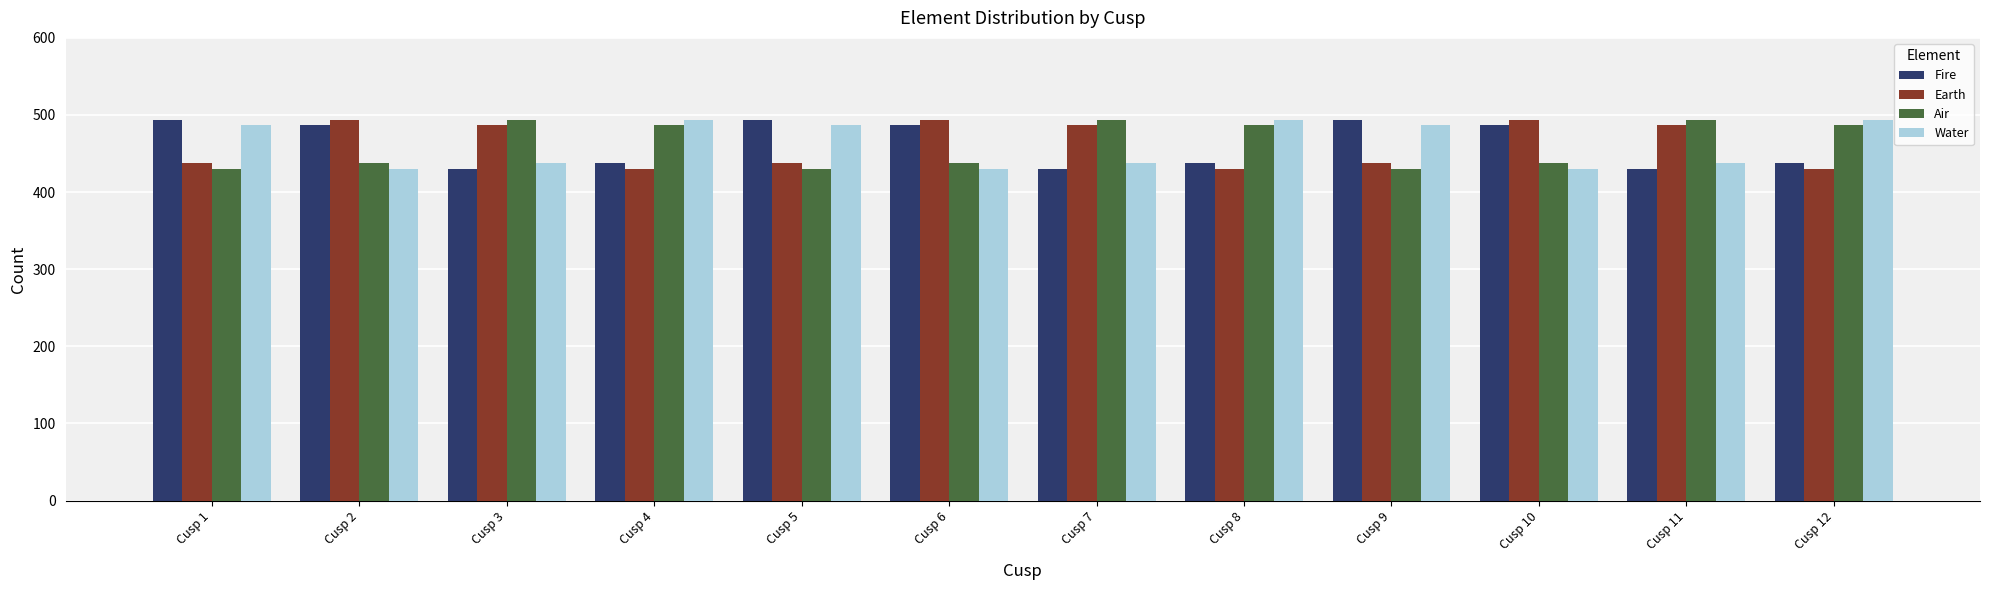

What is the greatest value displayed?

494